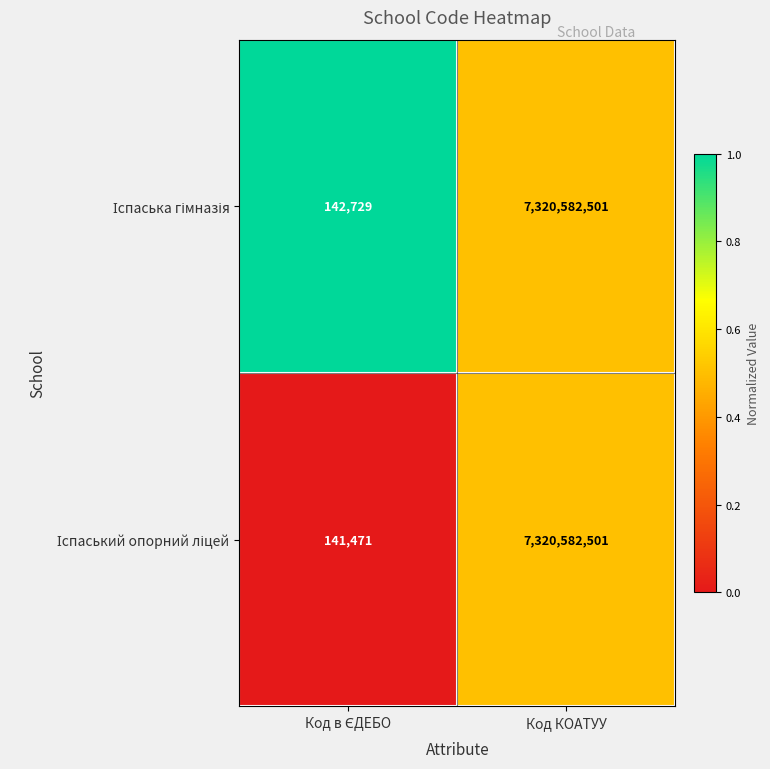

At which category is the sum across all series the highest?

Код КОАТУУ